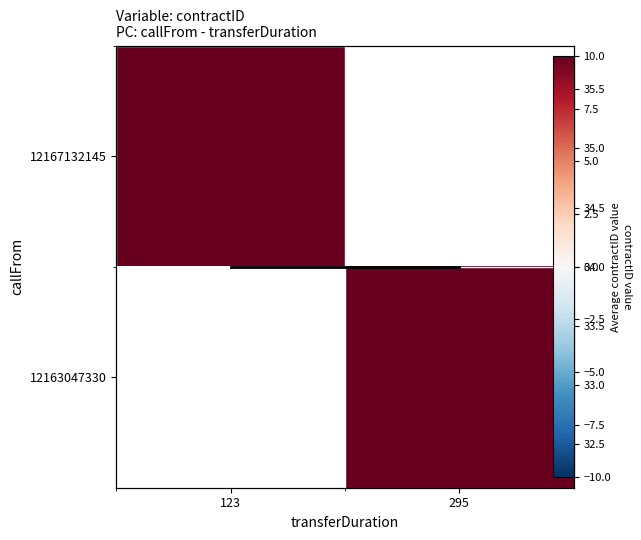

What is the greatest value displayed?

68.0